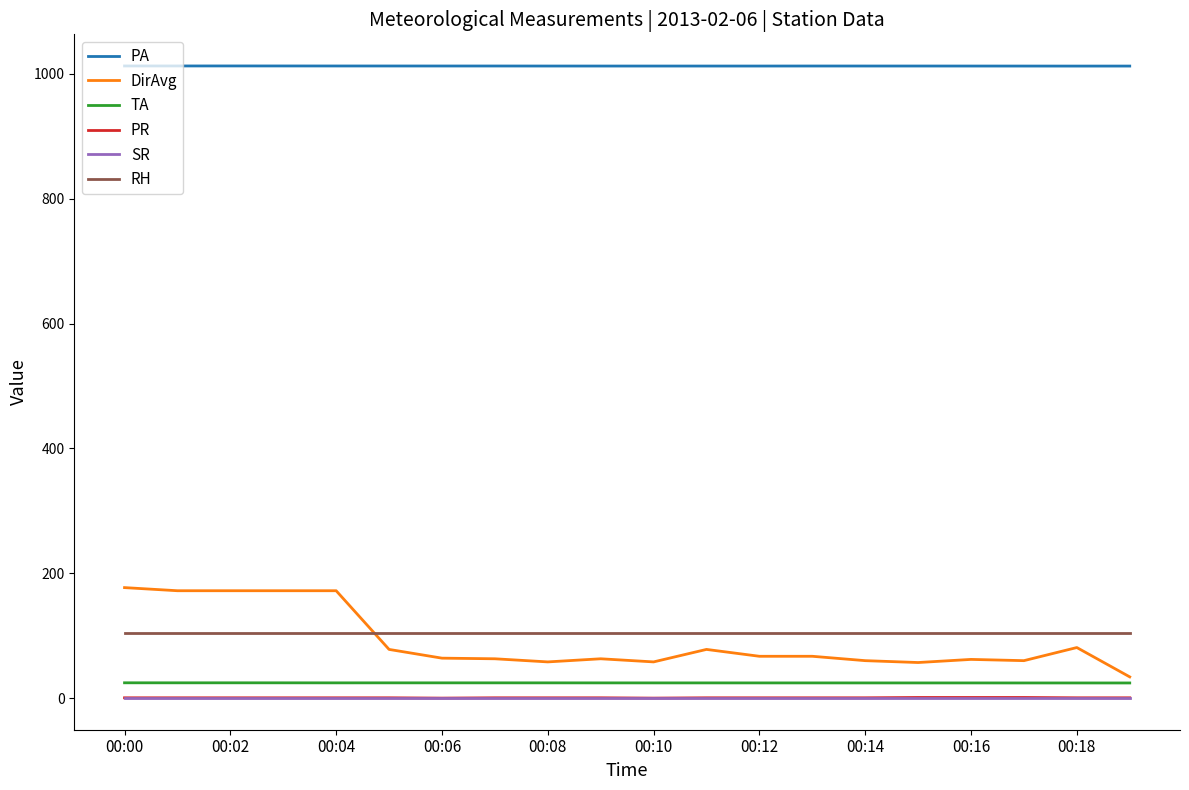

At how many categories does at least one series exceed 739?

20